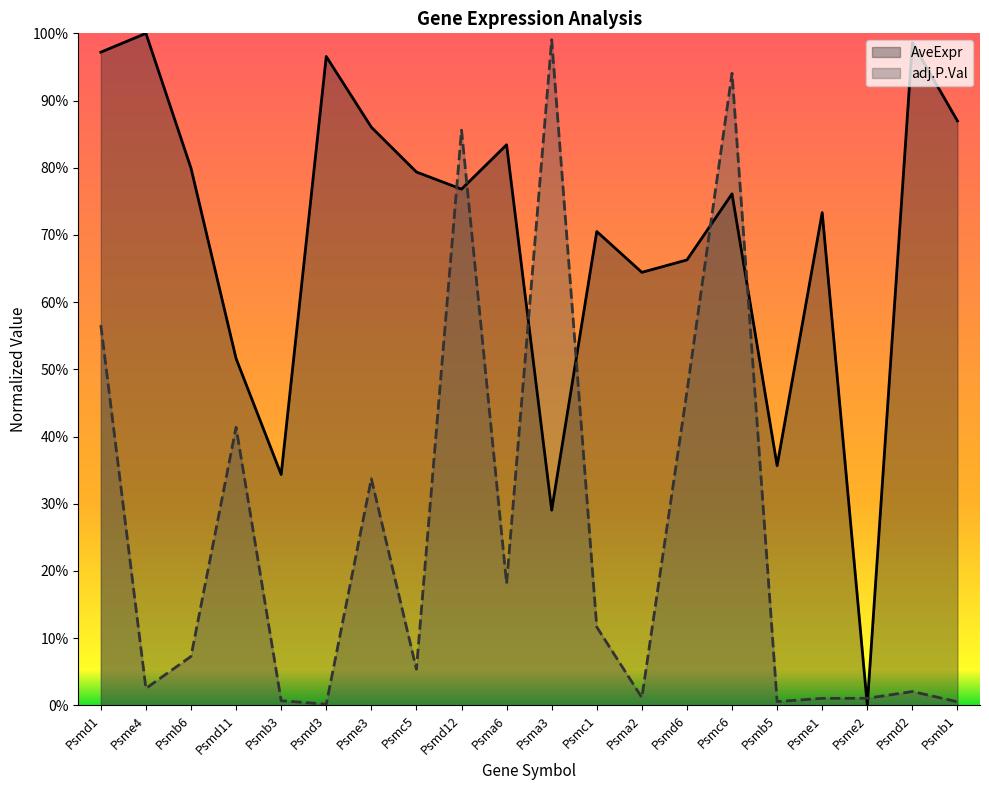

Reading left to right, transcribe all the data shown in this chart.

AveExpr: 1.0	1.0	0.8	0.5	0.3	1.0	0.9	0.8	0.8	0.8	0.3	0.7	0.6	0.7	0.8	0.4	0.7	0.0	1.0	0.9
adj.P.Val: 0.6	0.0	0.1	0.4	0.0	0.0	0.3	0.1	0.9	0.2	1.0	0.1	0.0	0.5	0.9	0.0	0.0	0.0	0.0	0.0